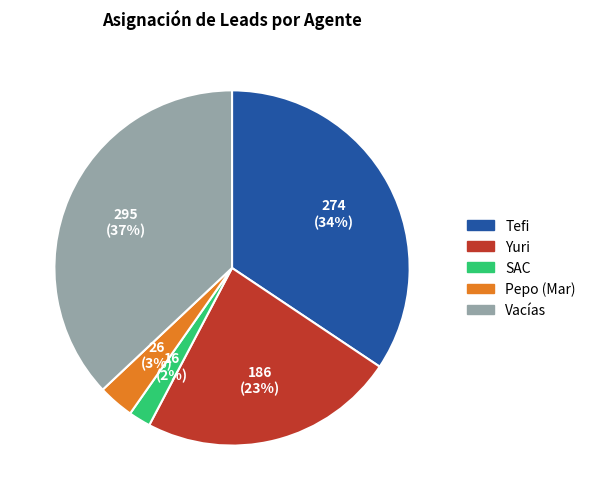

Count the number of slices in the pie.

5